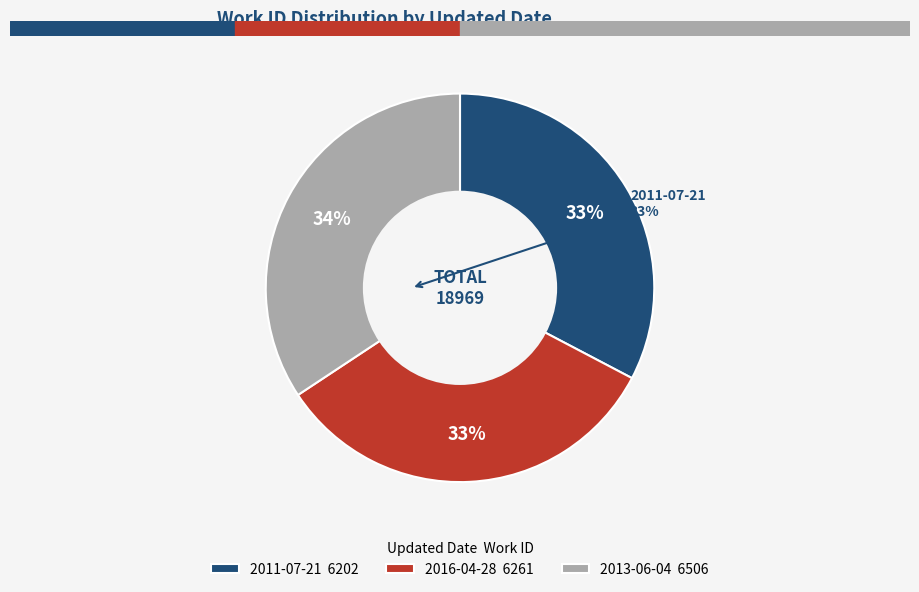

How many segments does this pie chart have?

3